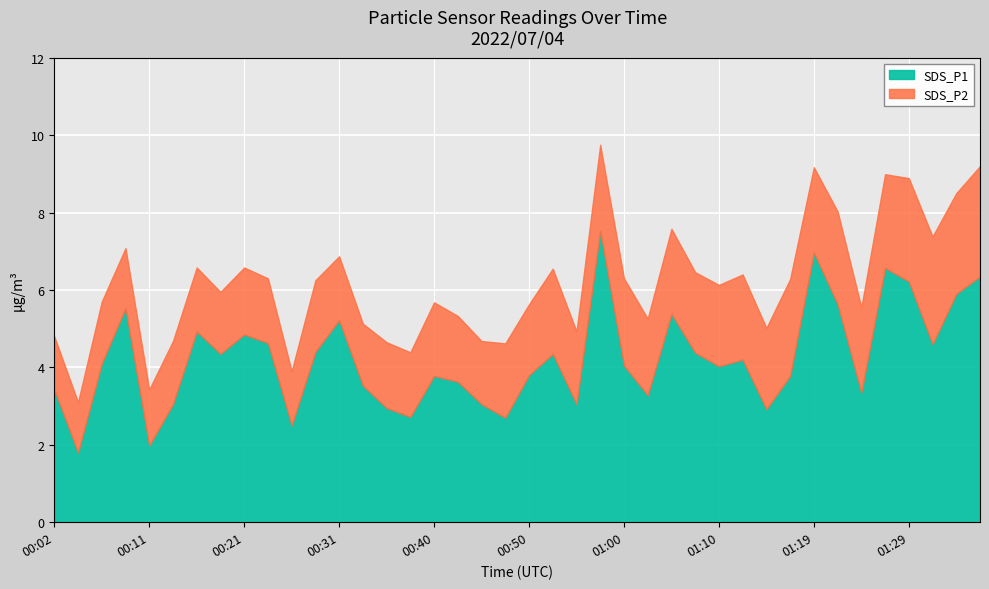

The SDS_P2 series shows 1.7 at 00:36. True or false?

True